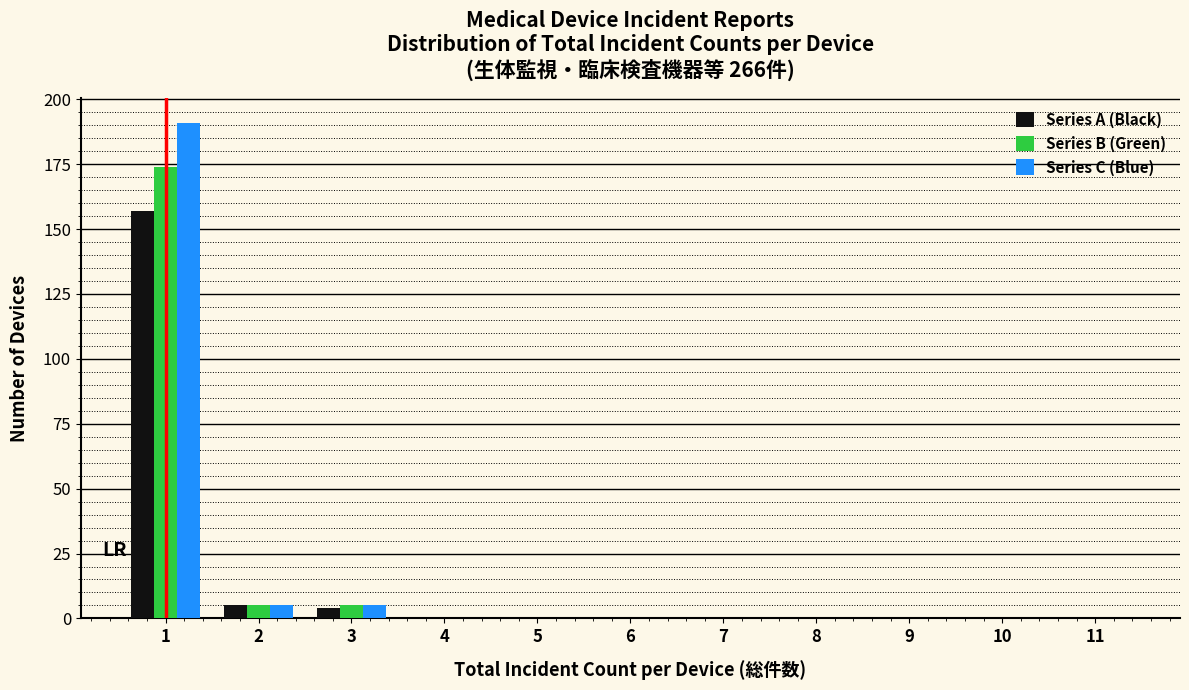

In the Series B (Green) series, which range on the x-axis has the tallest bar?

0.5 to 1.5